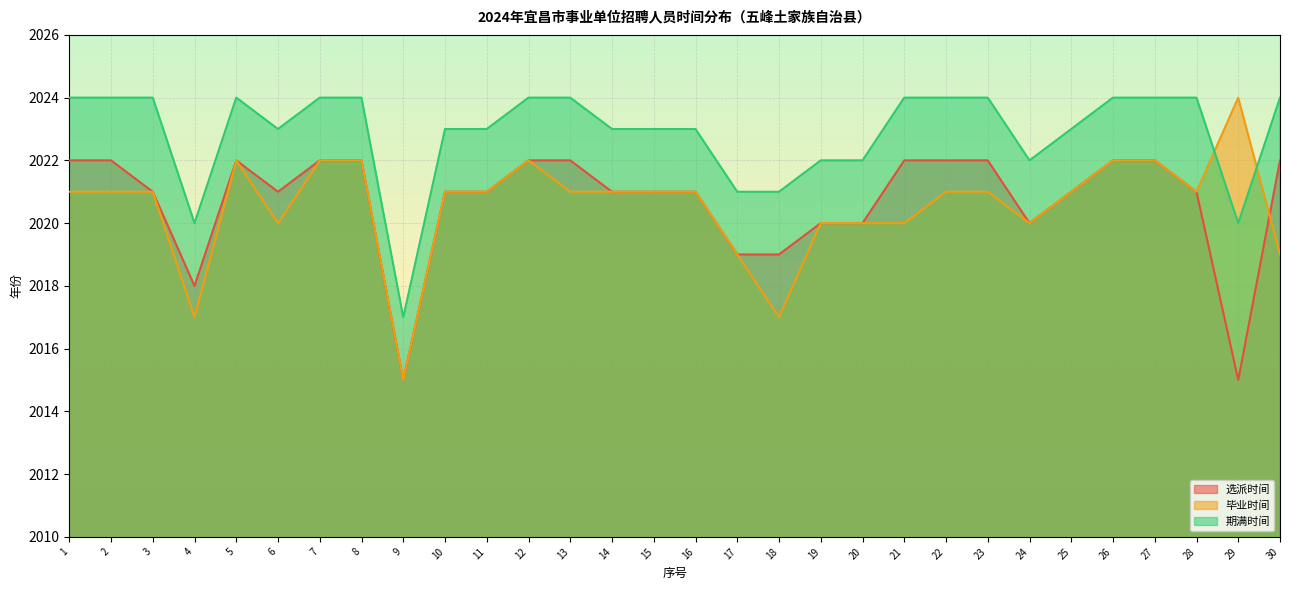

Count the 毕业时间 values in the range 2020 to 2021.

18